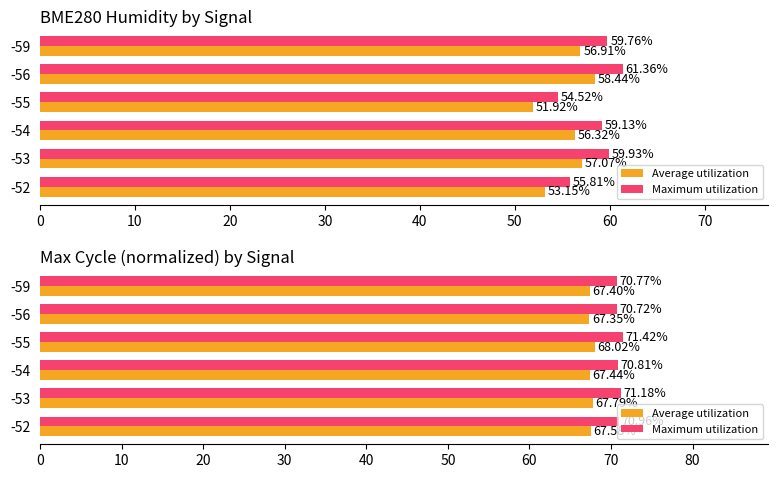

The value of Maximum utilization at -59 is 92.6. True or false?

False